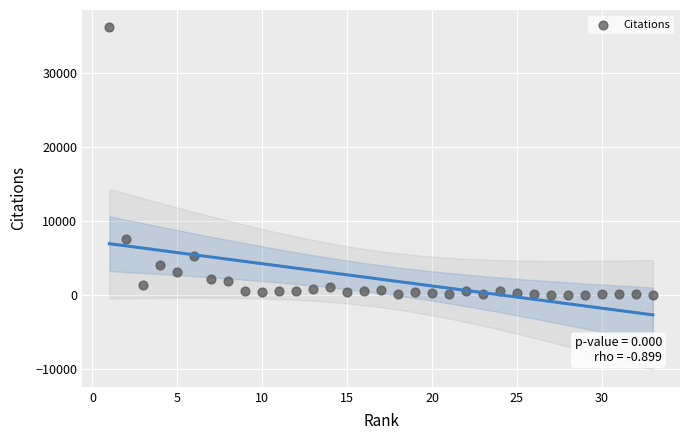

What Y value in the scatter plot is closest to 18128?

7525